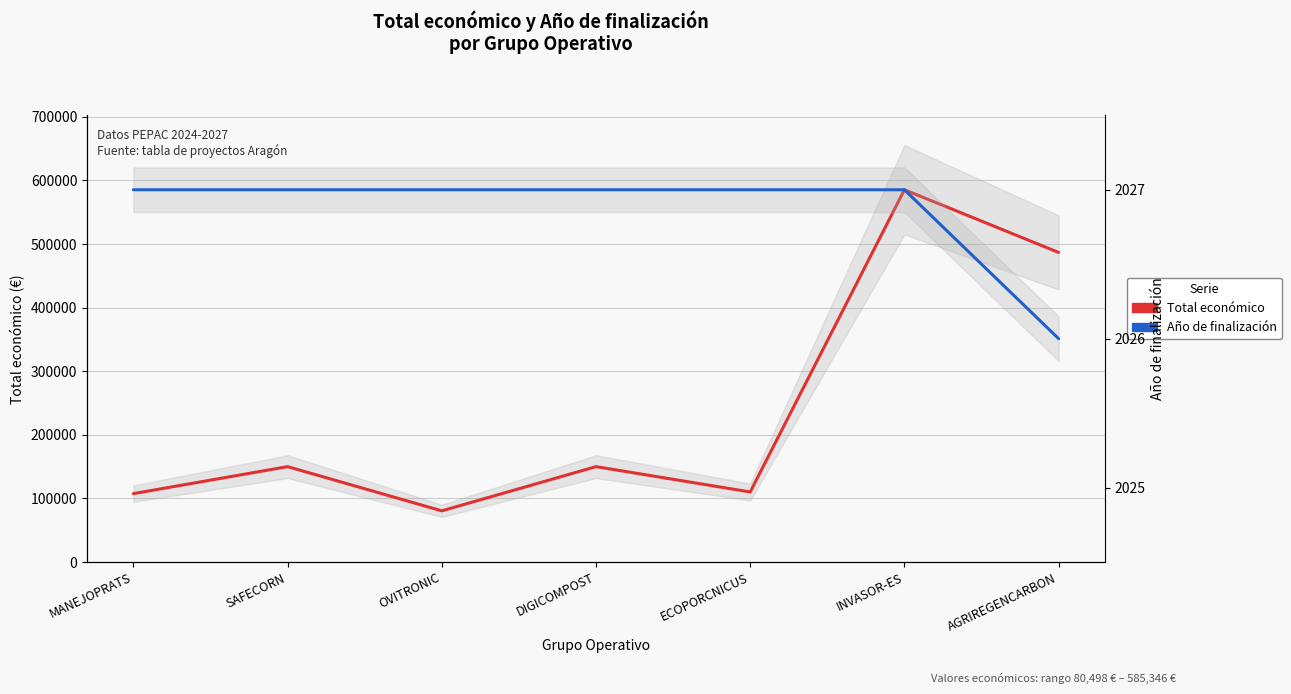

Is it true that Año de finalización equals 3601 at INVASOR-ES?

False